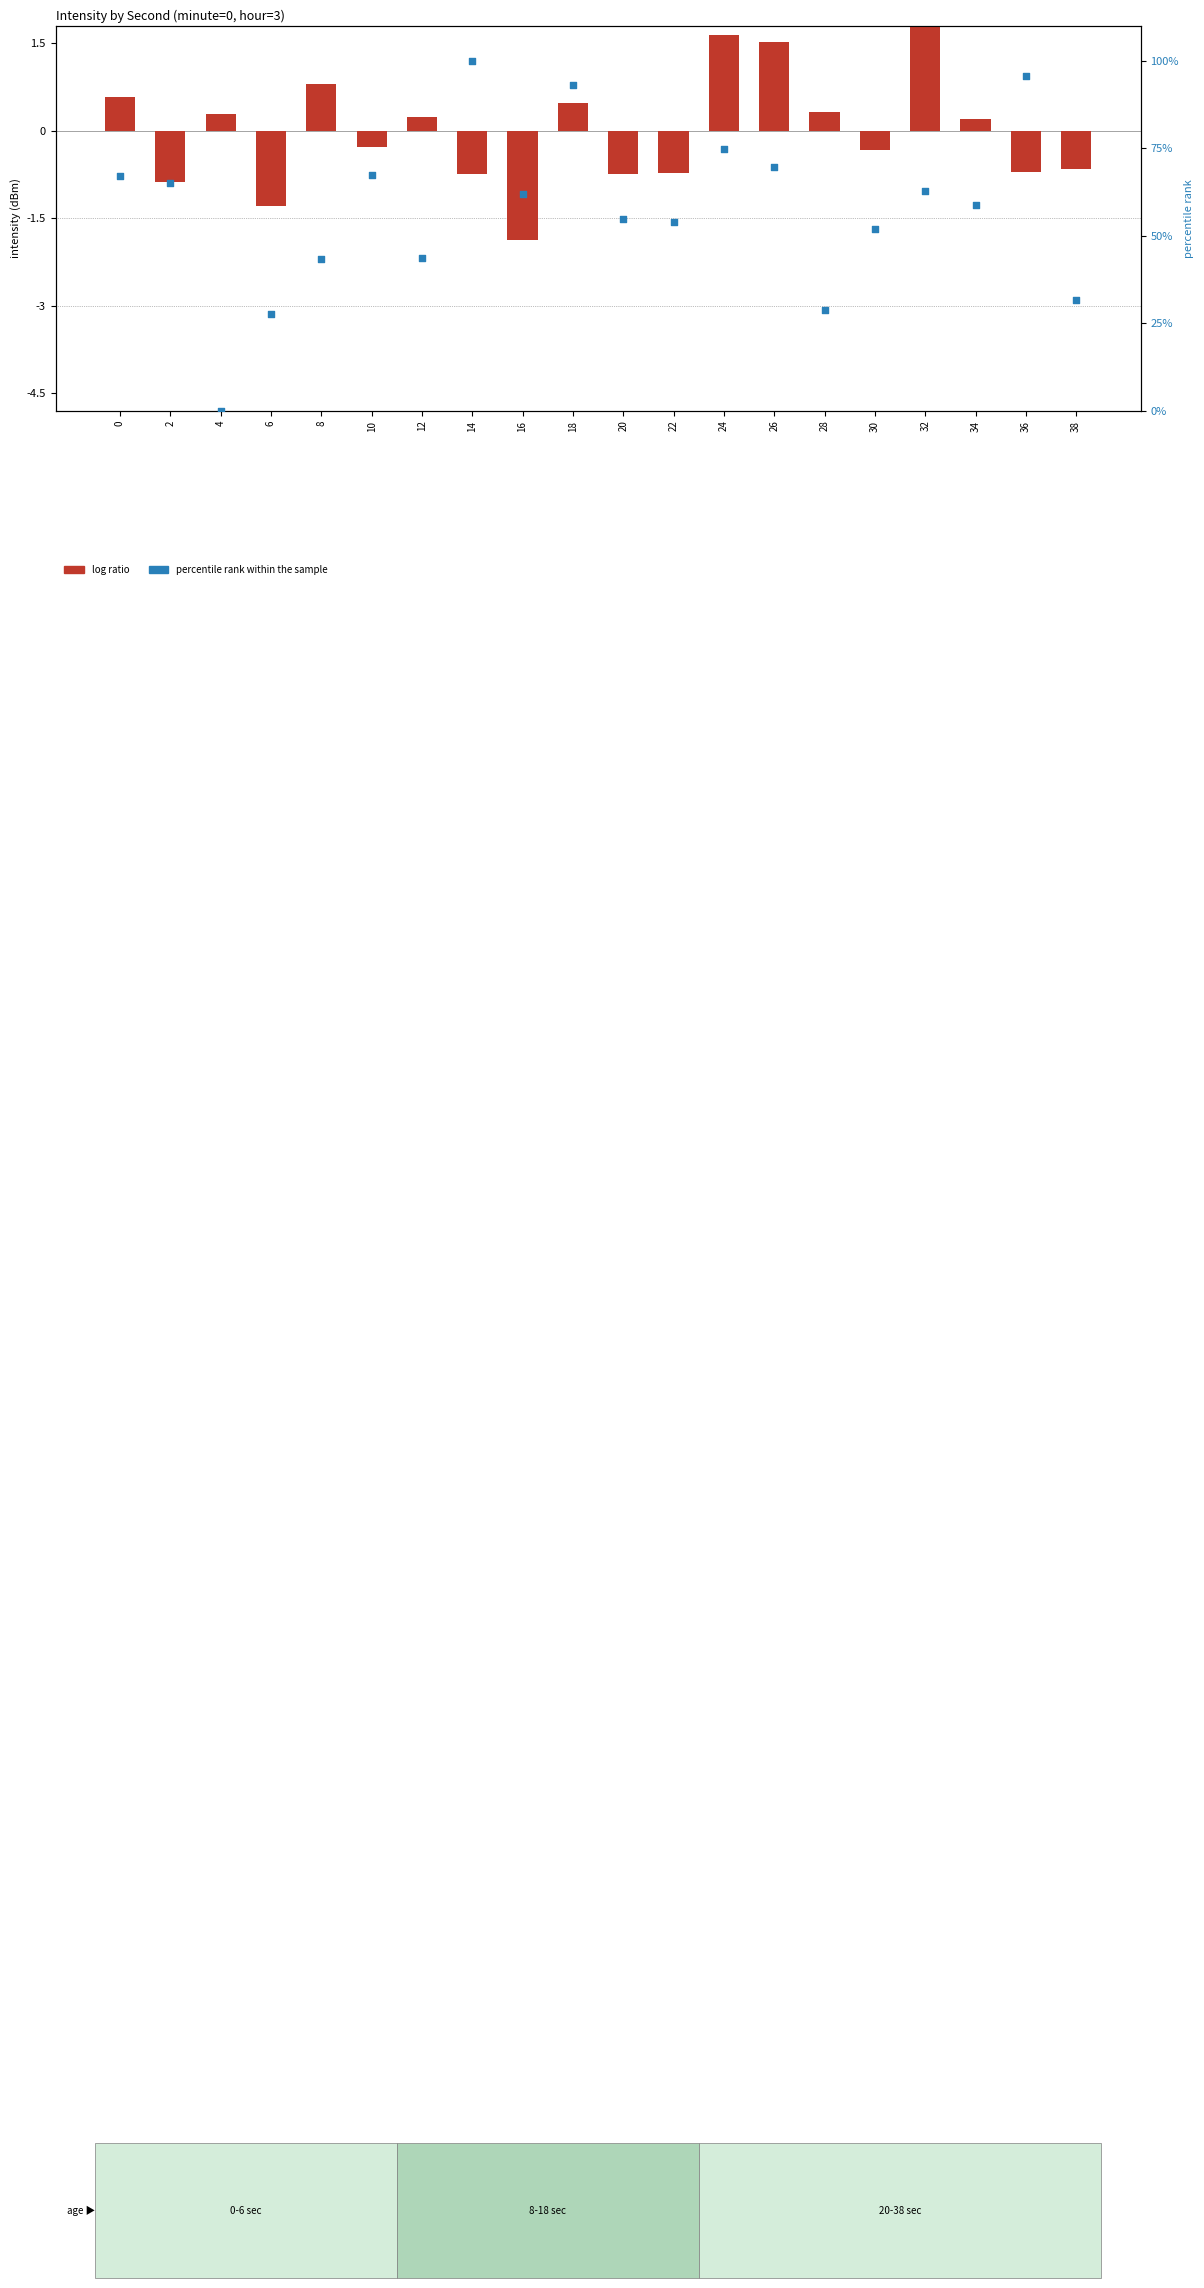

At which category is the sum across all series the highest?

14